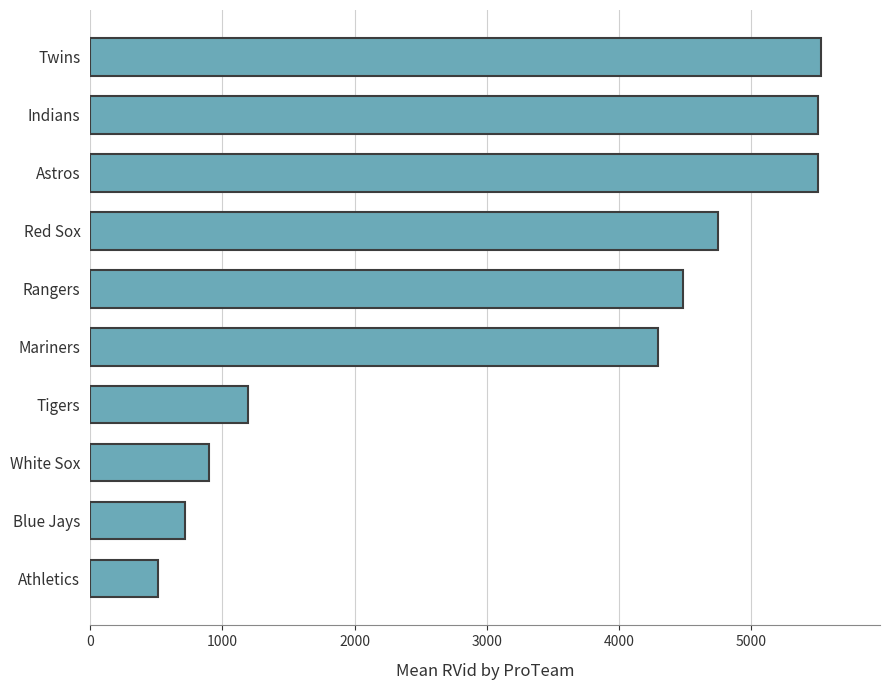

Is it true that the value at White Sox is 900?

True